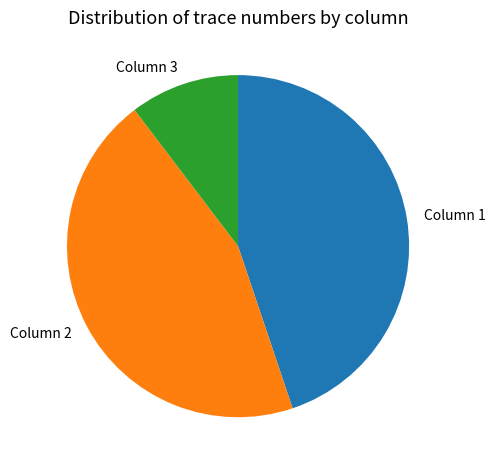

Does Column 2 account for over 50% of the chart?

No